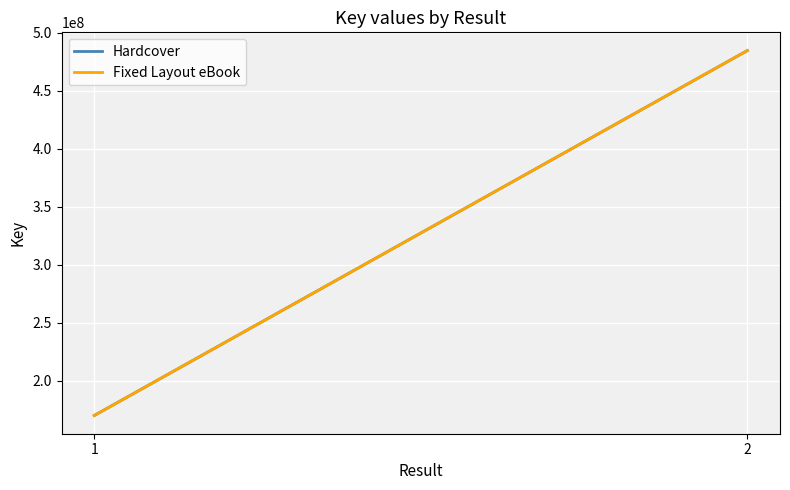

Reading left to right, what are all the values shown in this chart?

Hardcover: 1=169950334	2=484785411
Fixed Layout eBook: 1=169950334	2=484785411